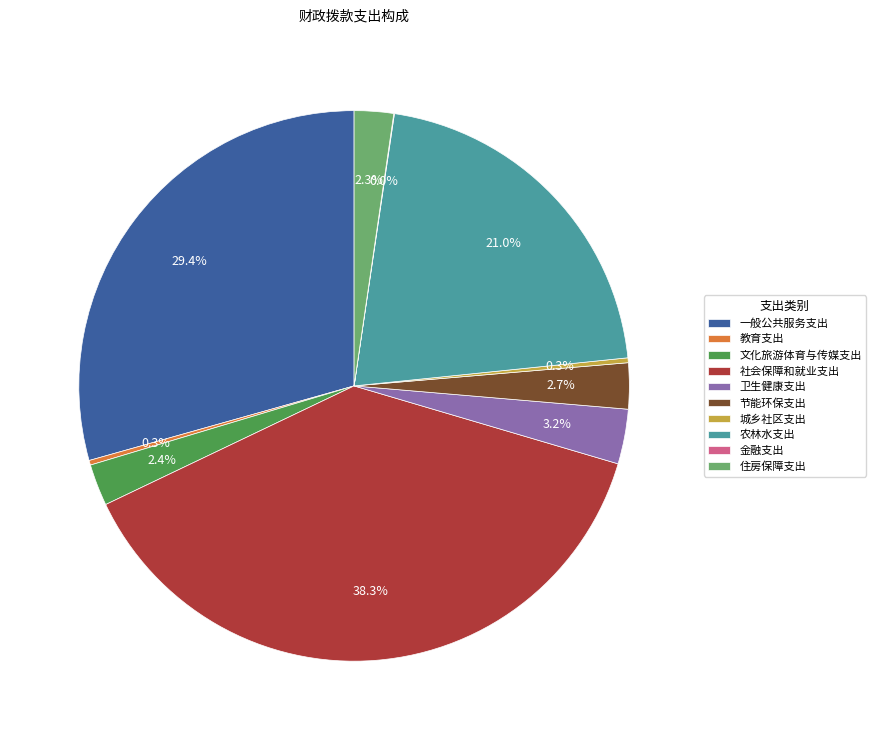

Which slice is the largest?

社会保障和就业支出